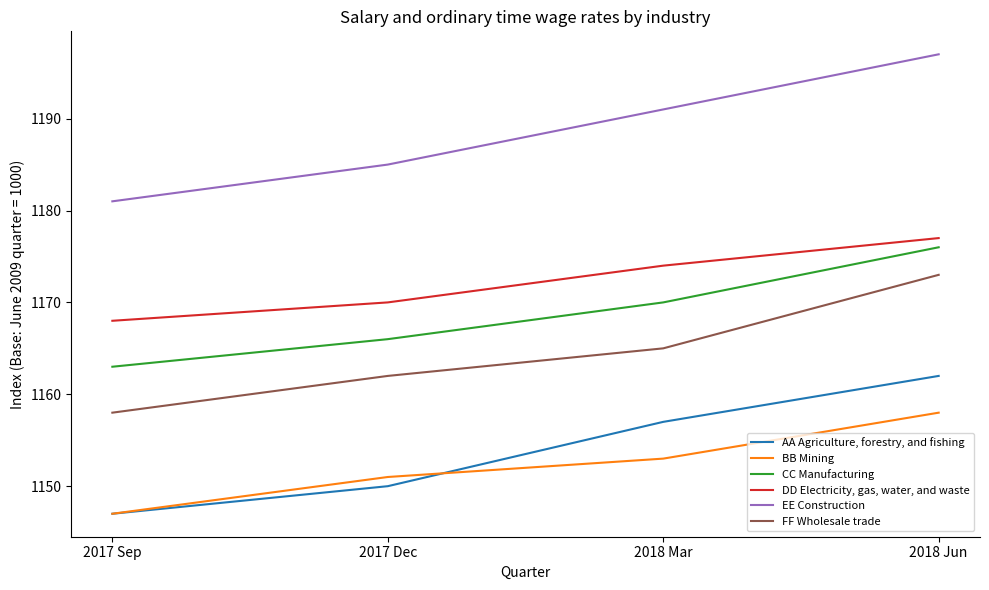

True or false: EE Construction has more than 0 points higher than both neighbors.

False